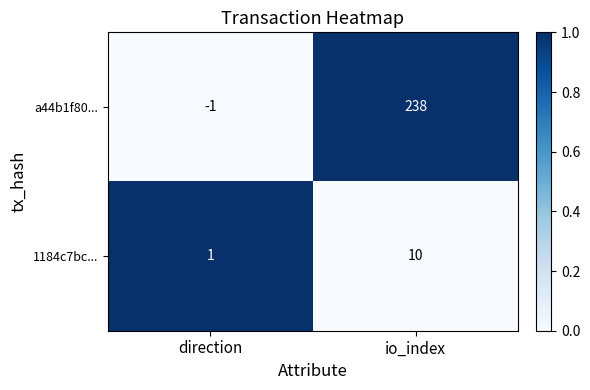

What is the total value across all series at io_index?

248